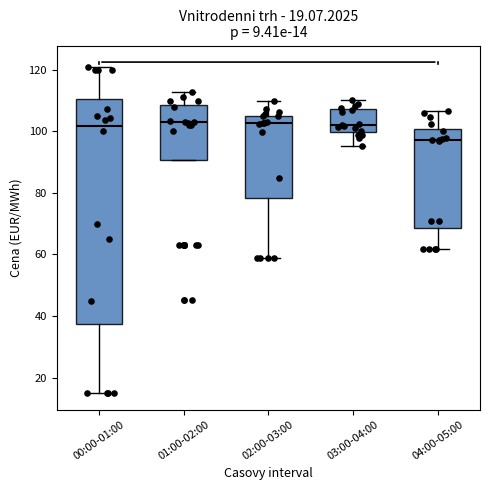

Which box is the tallest, from its lower edge to its upper edge?

00:00-01:00